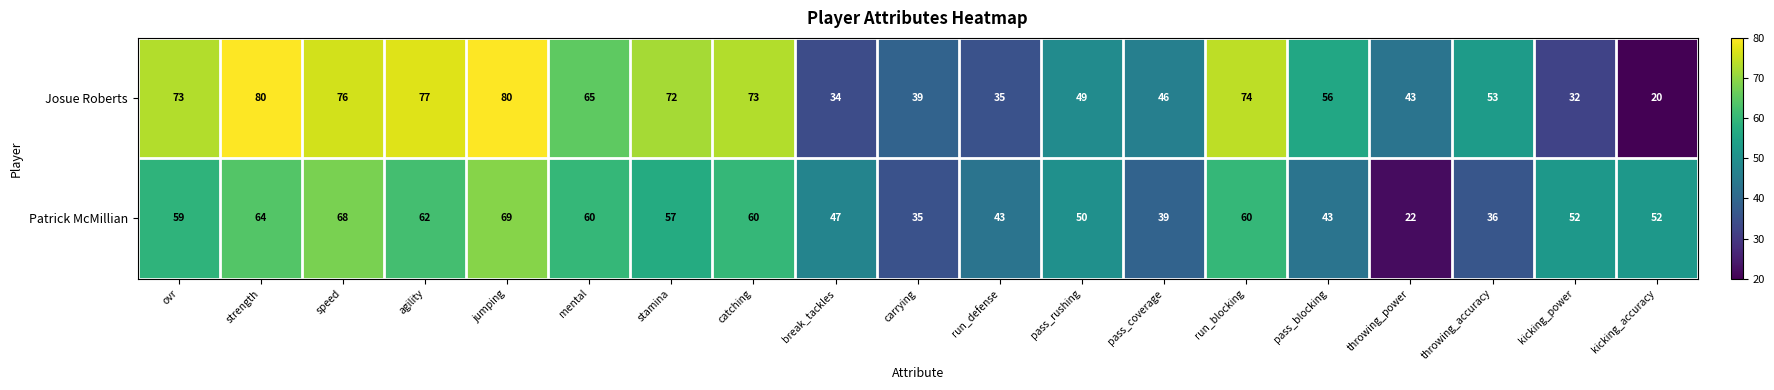

At which label does Josue Roberts first exceed 56?

ovr